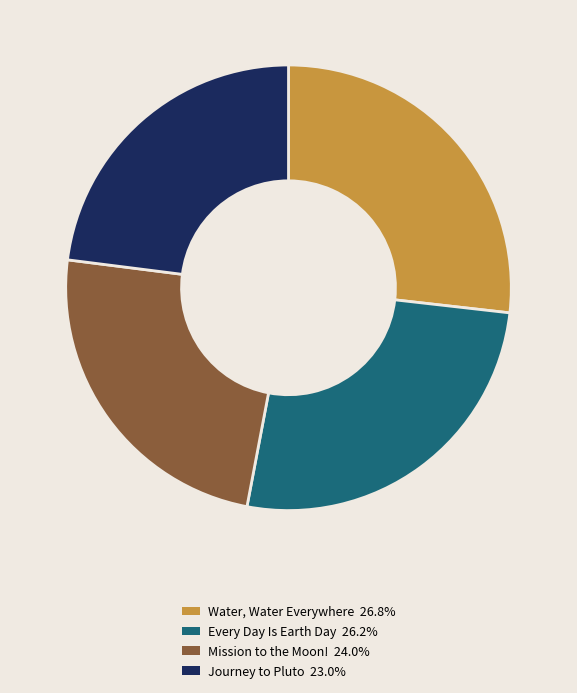

True or false: Journey to Pluto accounts for 15% of the total.

False